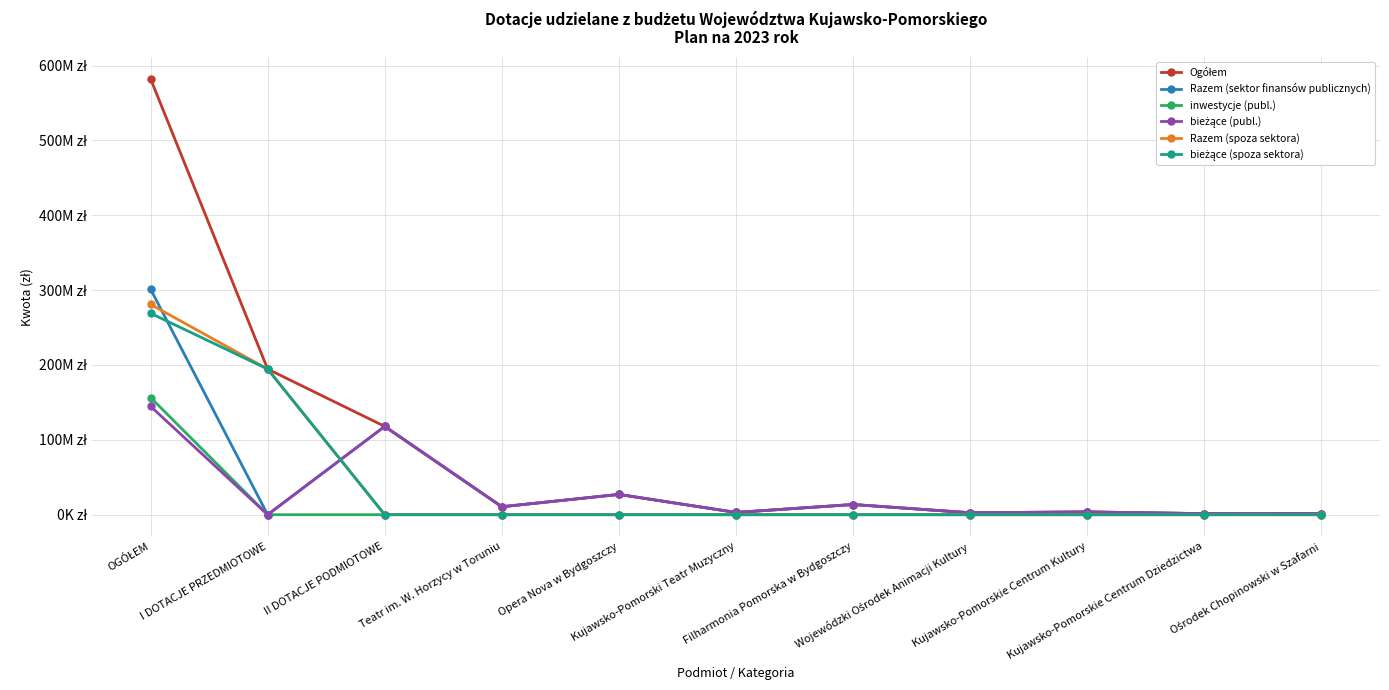

Is this an area chart (filled region under the line)?

No